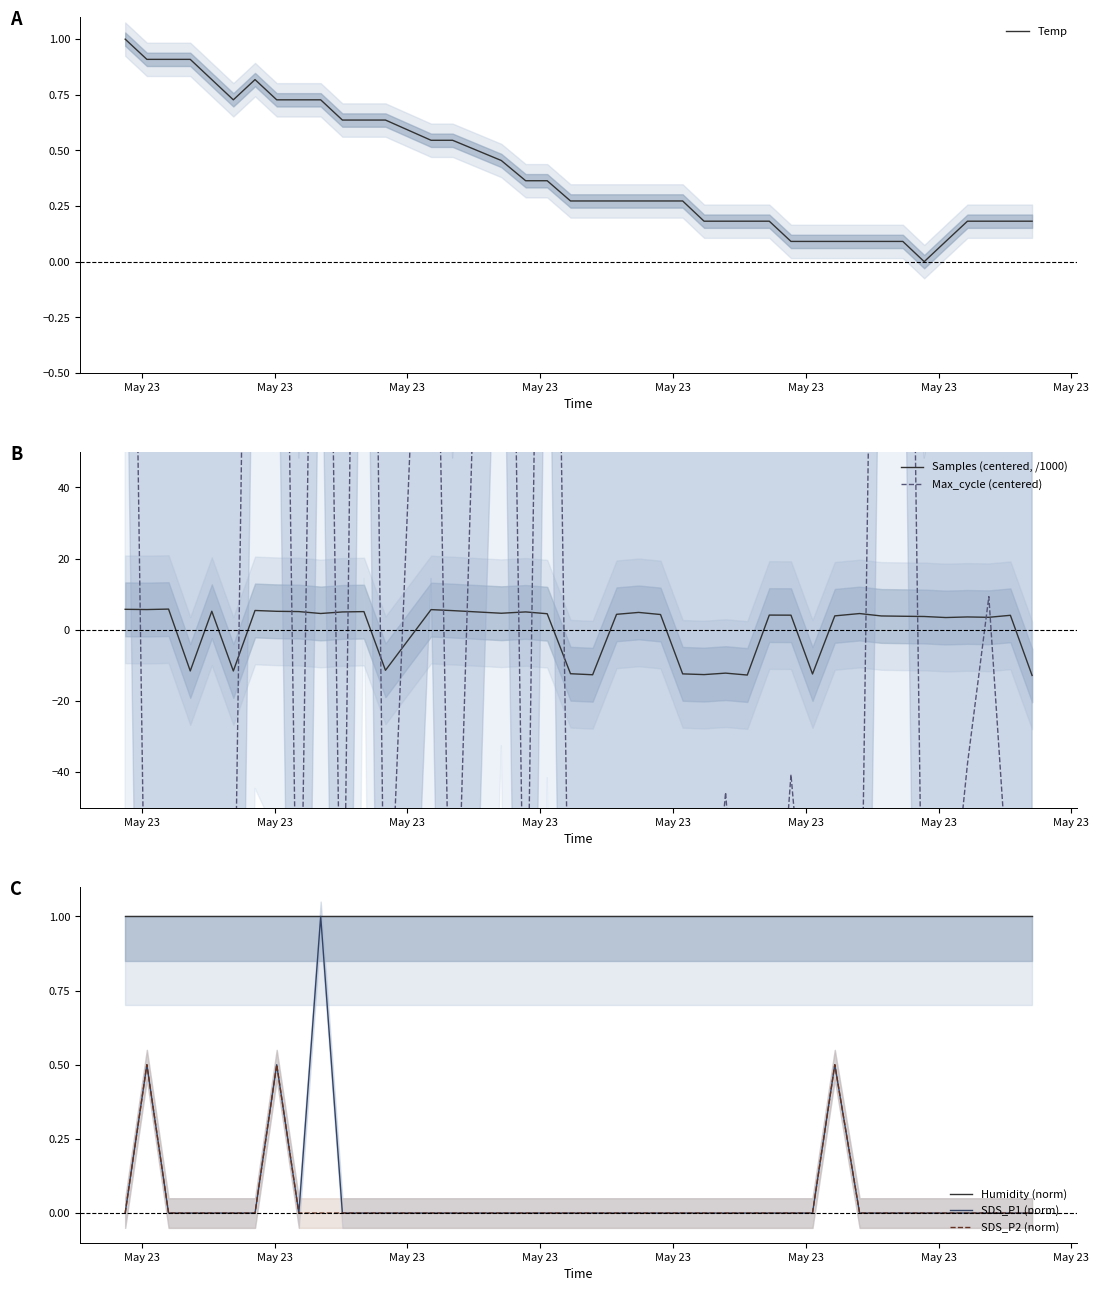

What is the lowest value of the Samples (centered, /1000) series?

-12.8